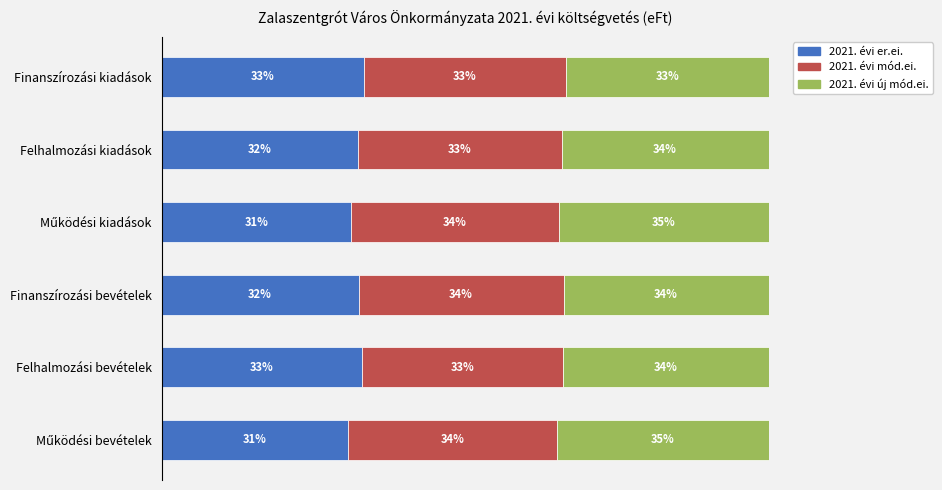

What is the lowest value of the 2021. évi er.ei. series?

30.7